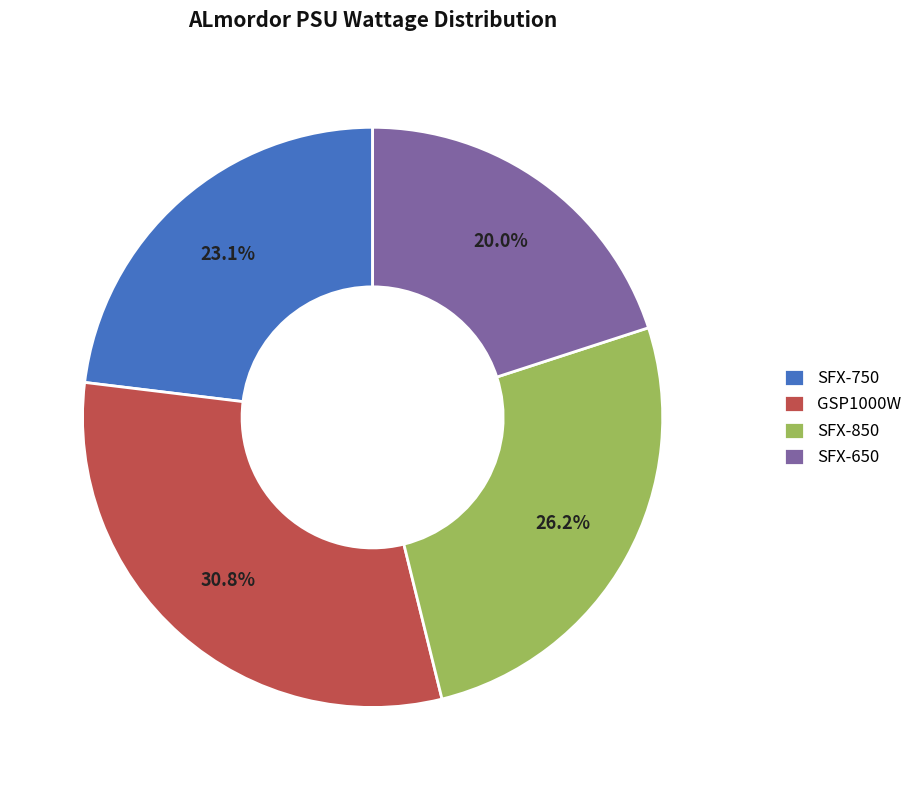

Approximately how many times larger is the value at GSP1000W compared to SFX-650?

1.5